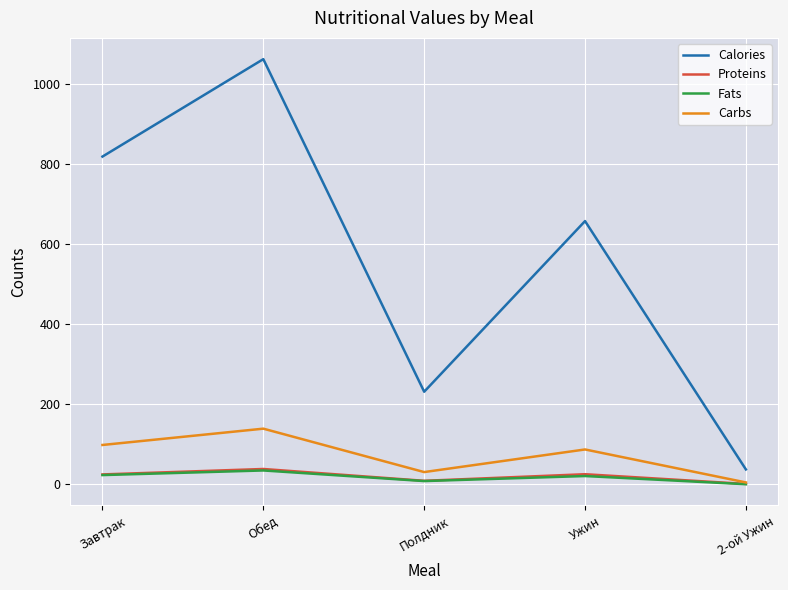

Where is the first local minimum for Proteins?

Полдник